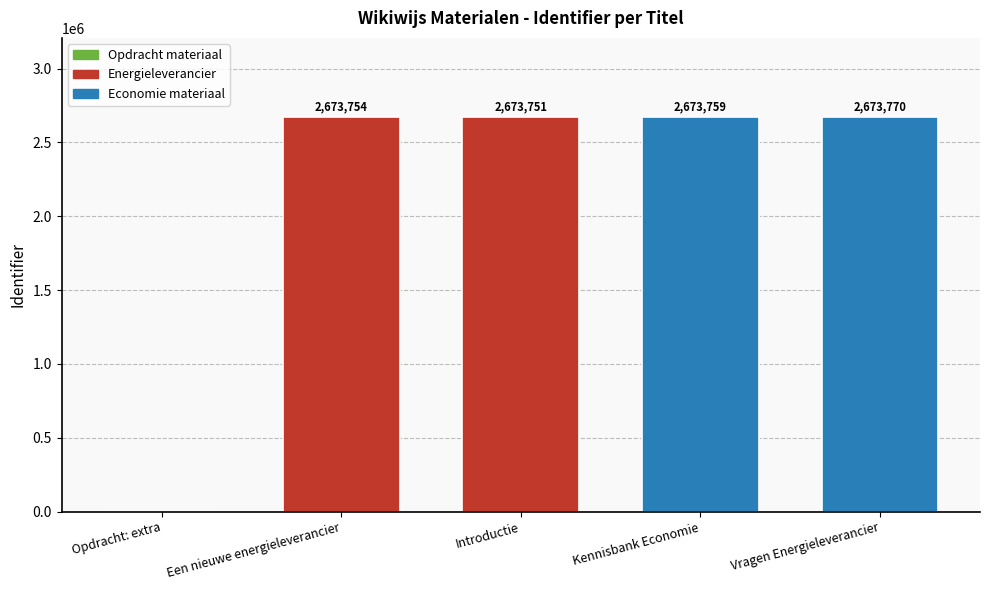

Where is the data nearest to the value 1336885?

Introductie